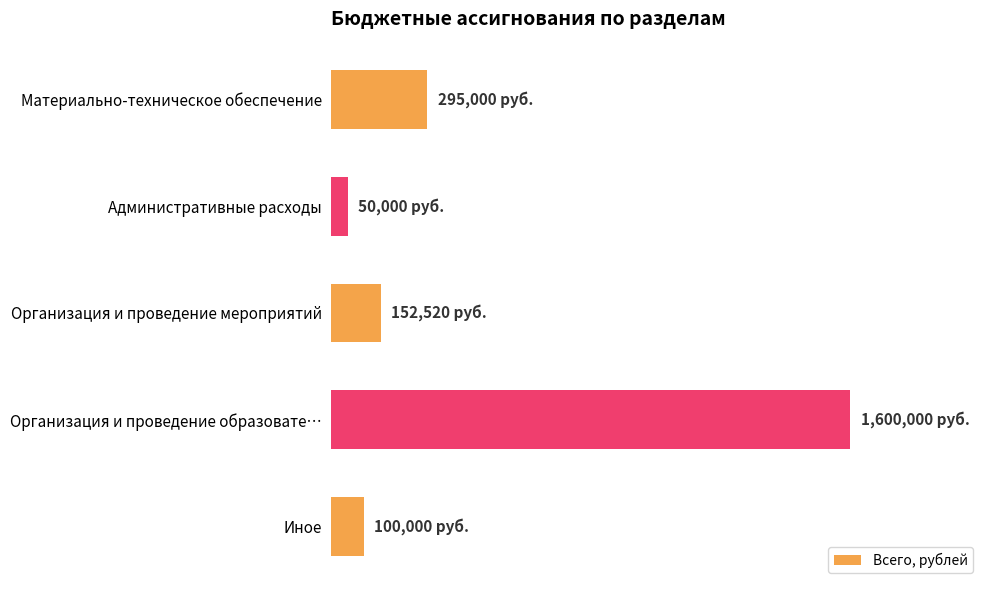

List the labels in order of value, smallest first.

Административные расходы, Иное, Организация и проведение мероприятий, Материально-техническое обеспечение, Организация и проведение образовате…